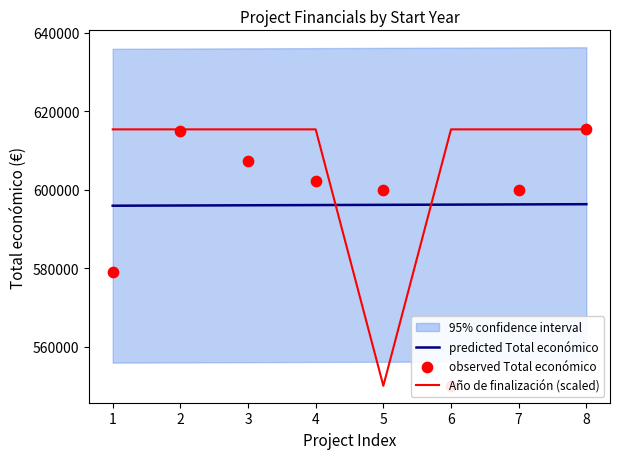

The value of Año de finalización (scaled) at 3 is 615375.0. True or false?

True